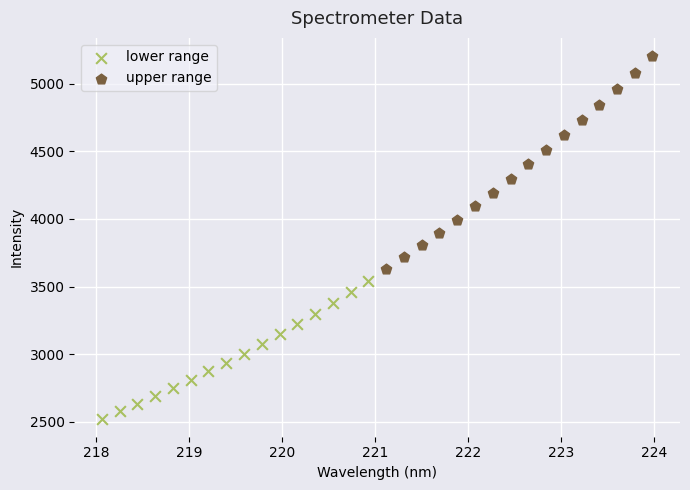

Which series has the largest Y range (max minus min)?

upper range